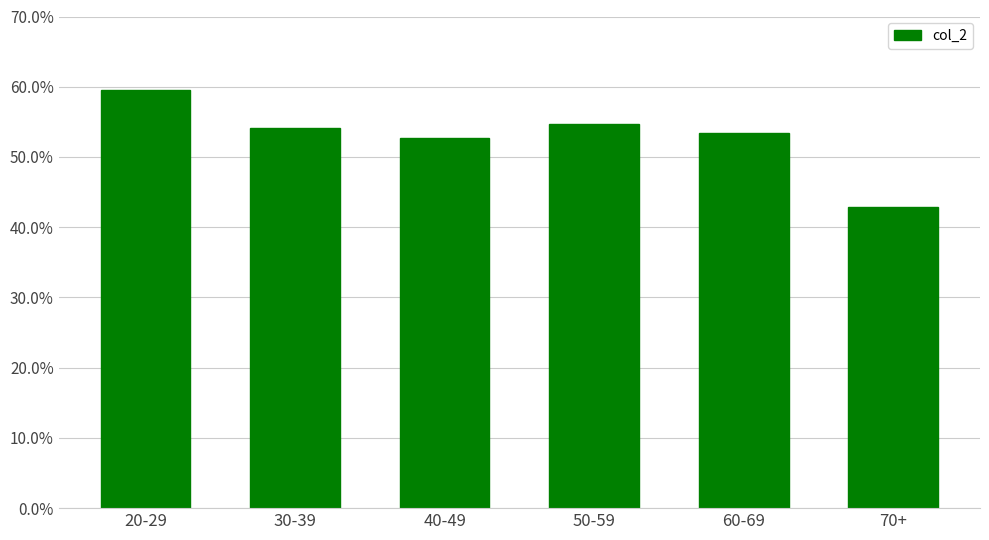

Rank the categories by value from lowest to highest.

70+, 40-49, 60-69, 30-39, 50-59, 20-29